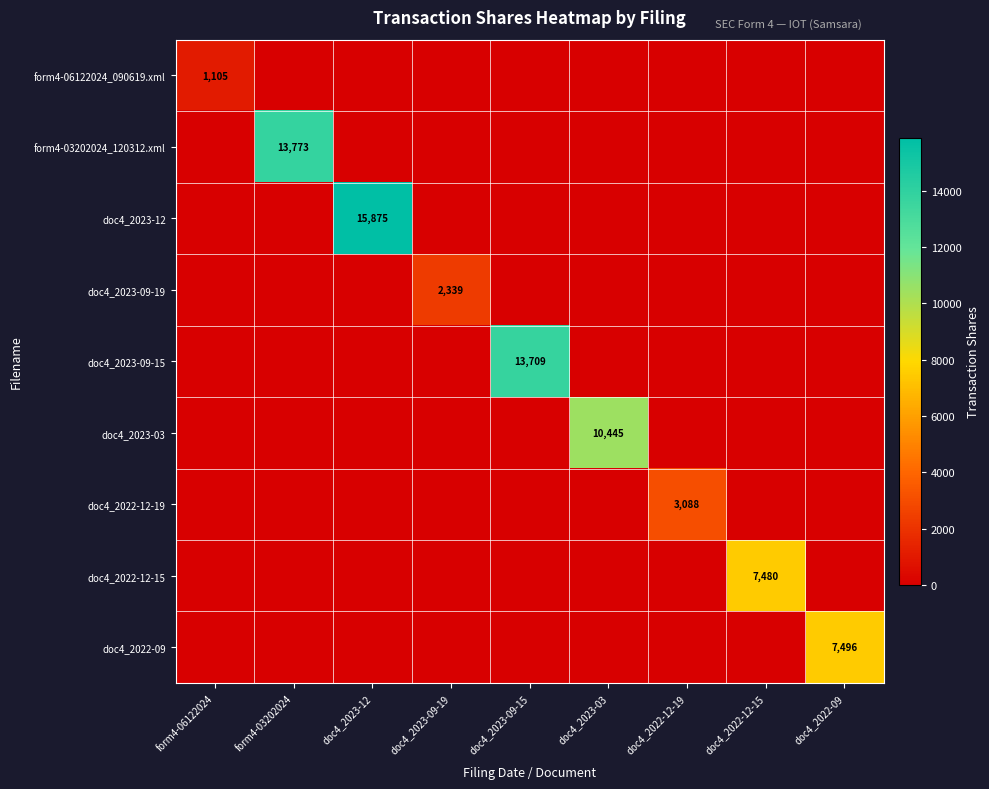

The value of form4-03202024_120312.xml at form4-03202024 is 13773. True or false?

True